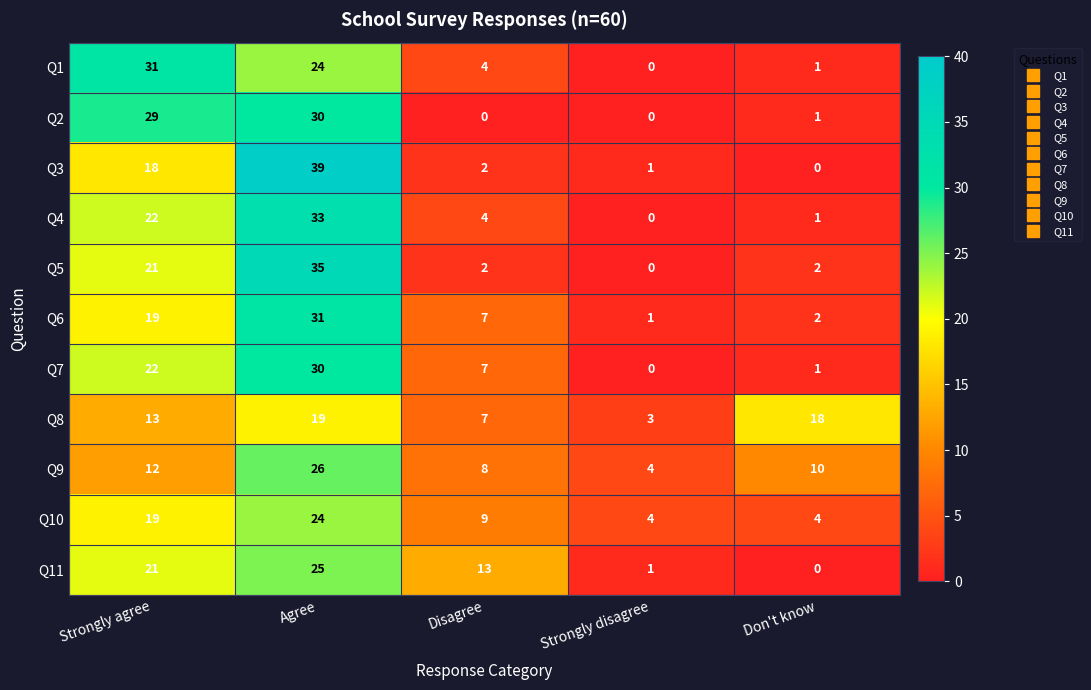

What is the difference between the Q4 values at Don't know and Agree?

32